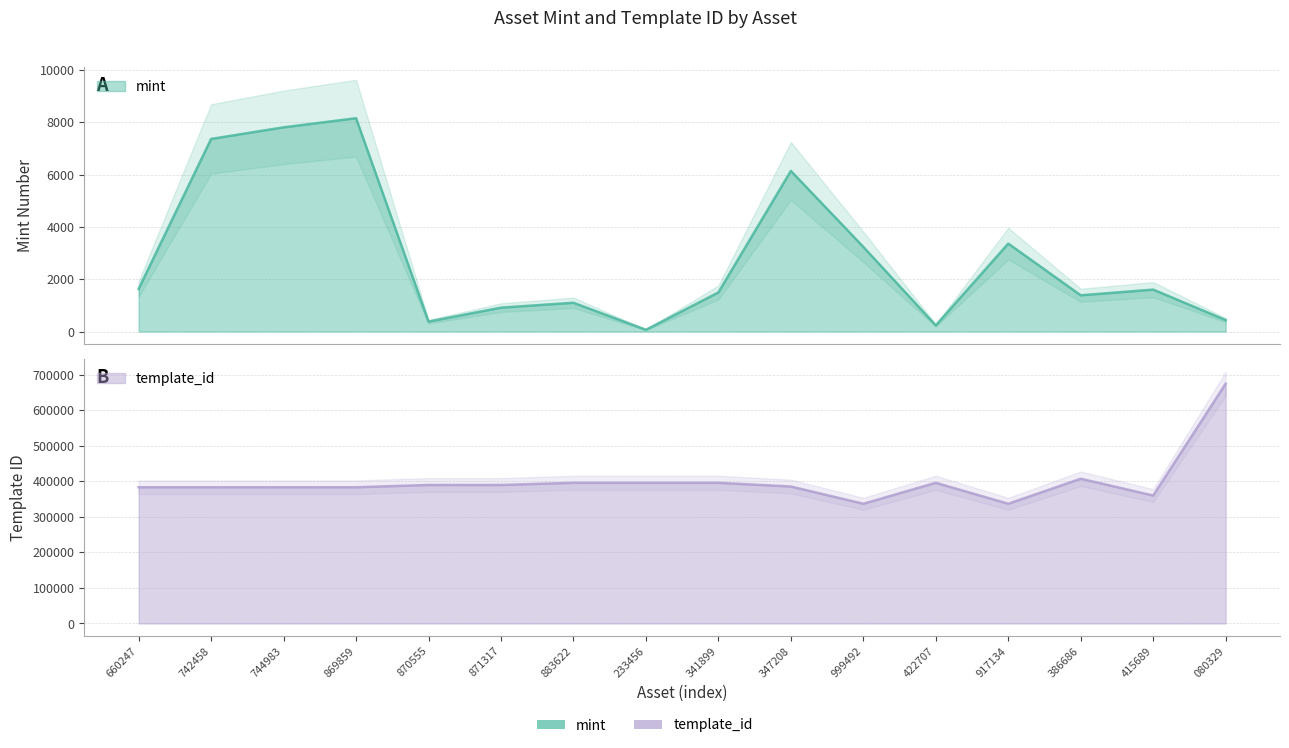

Between 883622 and 386686, which series saw the biggest shift?

template_id